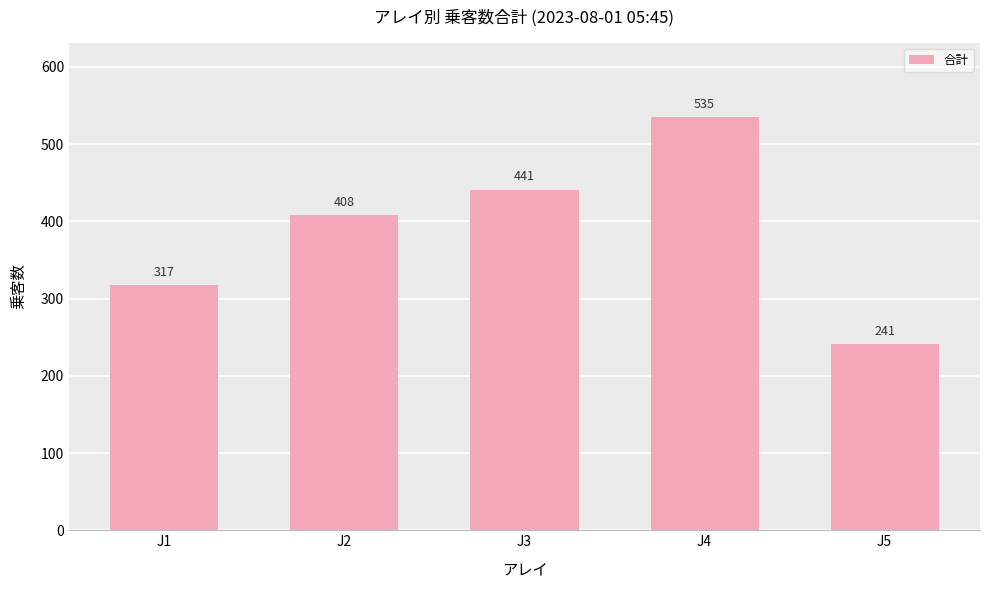

Which has a higher value, J3 or J2?

J3